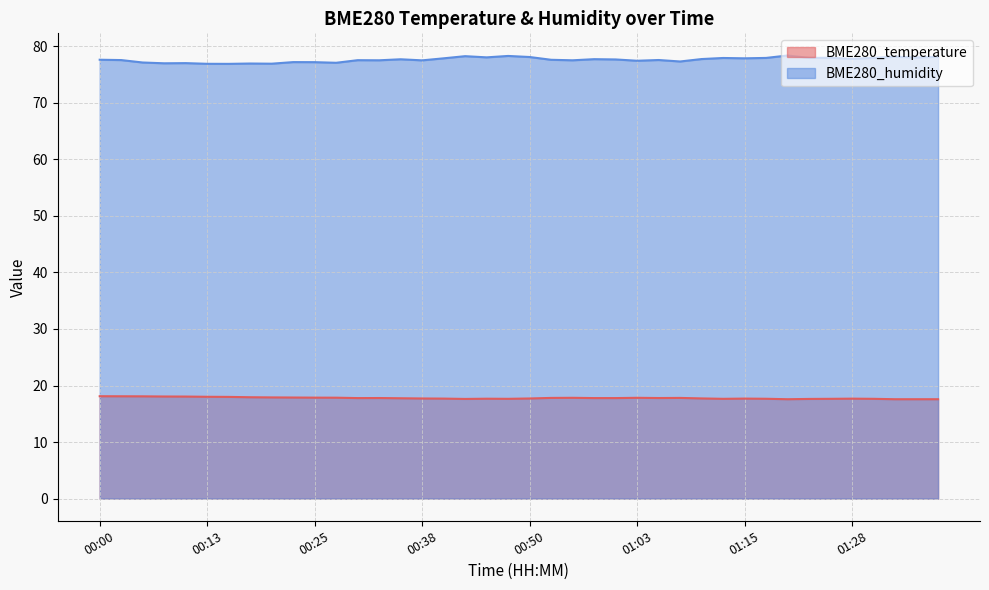

True or false: BME280_temperature and BME280_humidity intersect in this chart.

False